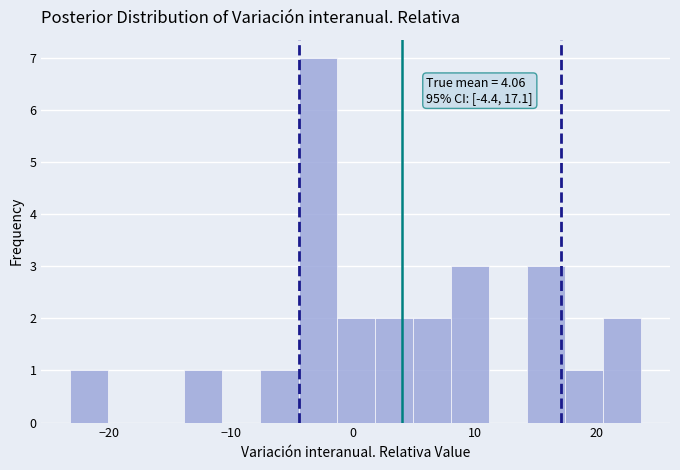

Around what value on the x-axis is the tallest bar? Give the approximate position of its centre, as read against the axis.

-3